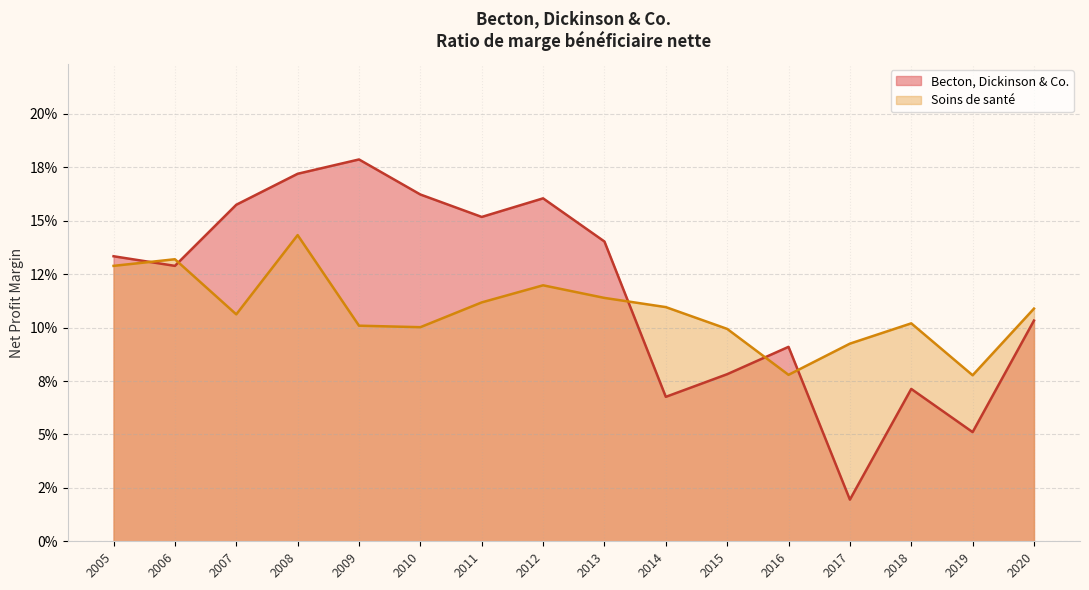

What is the average value of the Becton, Dickinson & Co. series?

0.1